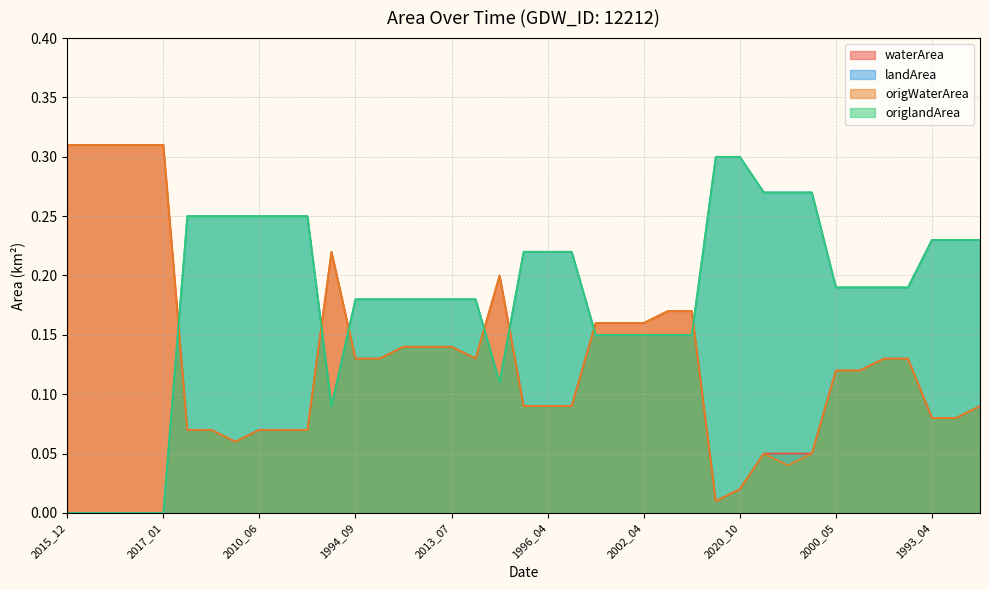

What is the highest value of the landArea series?

0.3